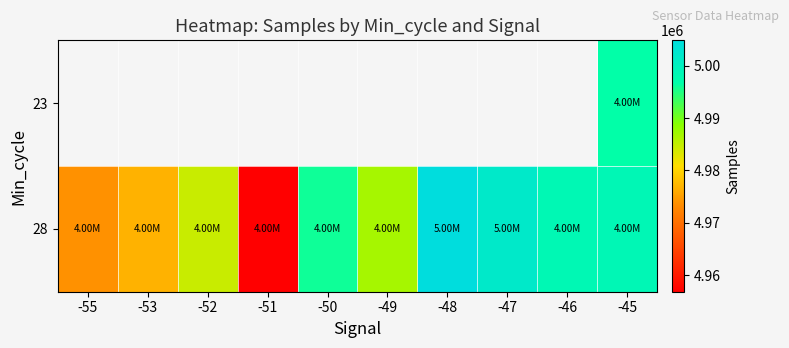

Which has a higher value, -46 or -45?

-45